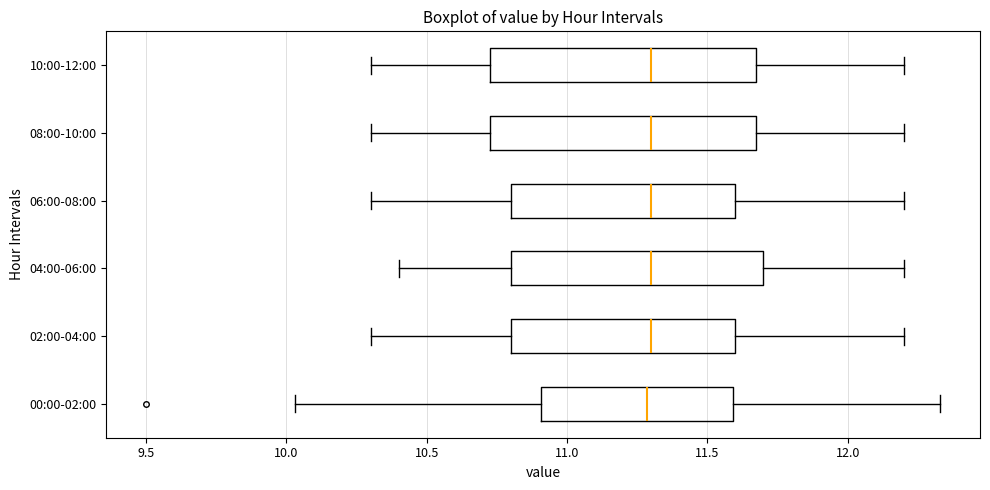

Where does the right whisker of the box for 04:00-06:00 end on the x-axis? The values are not printed on the chart, so give them approximately, as read against the axis.

12.20